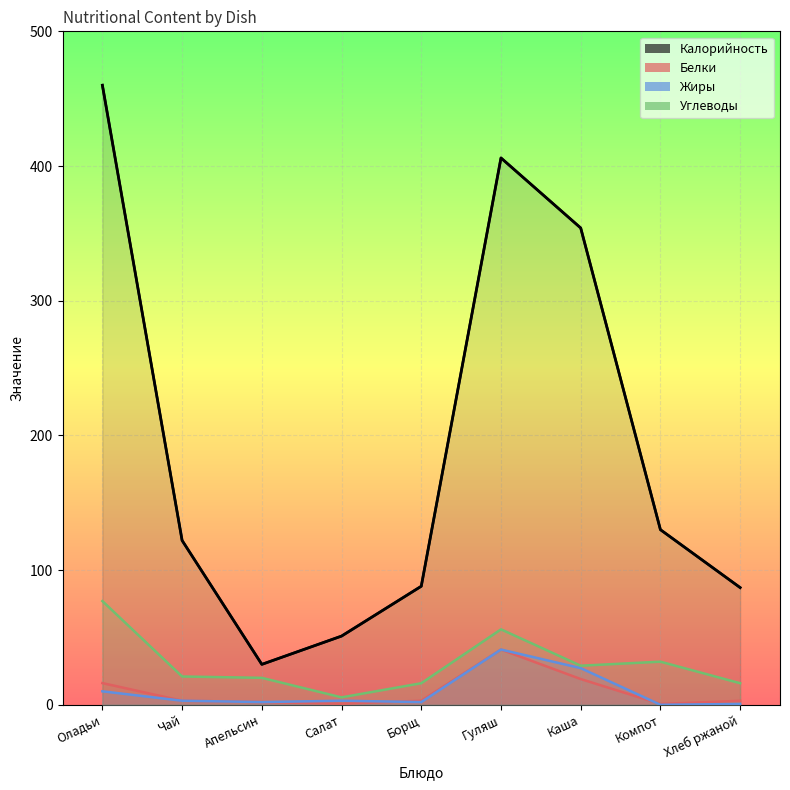

Which series has the widest spread of values?

Калорийность